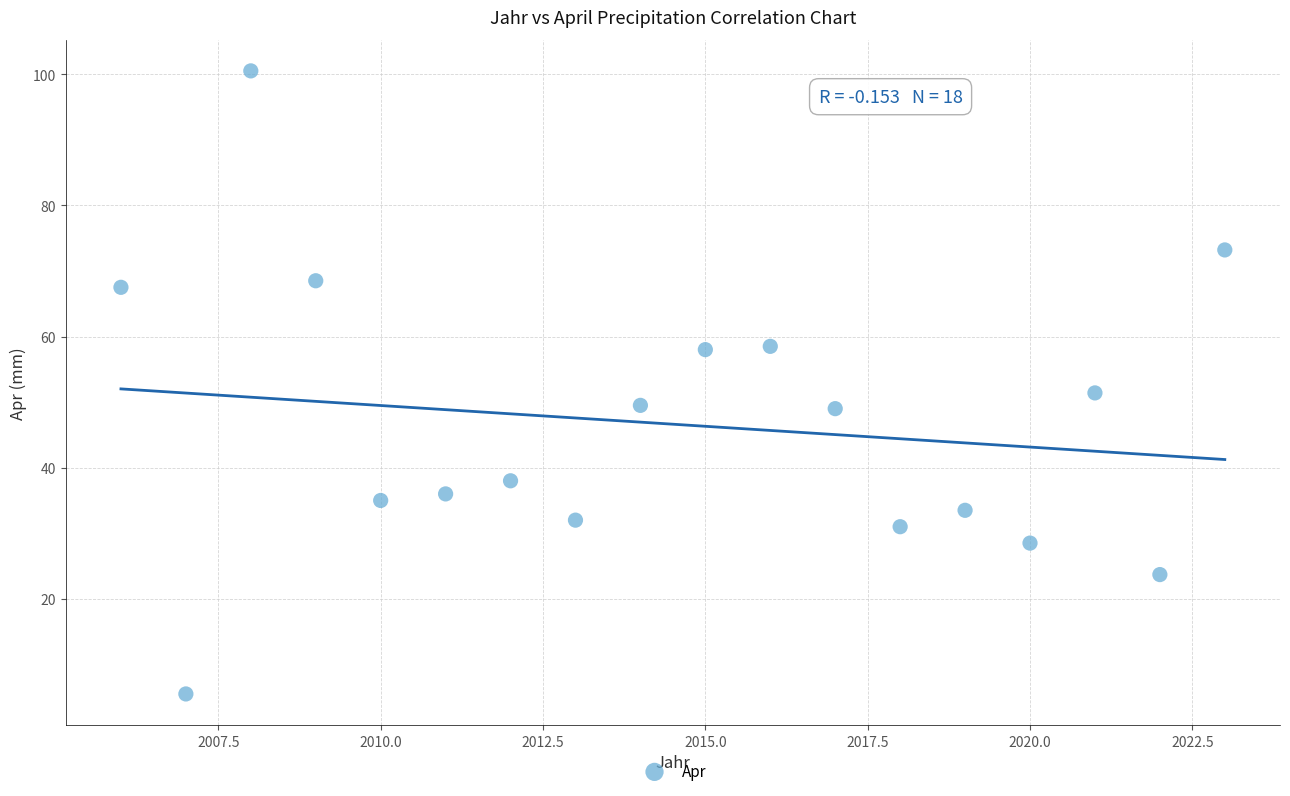

What Y value in the scatter plot is closest to 53?

51.4